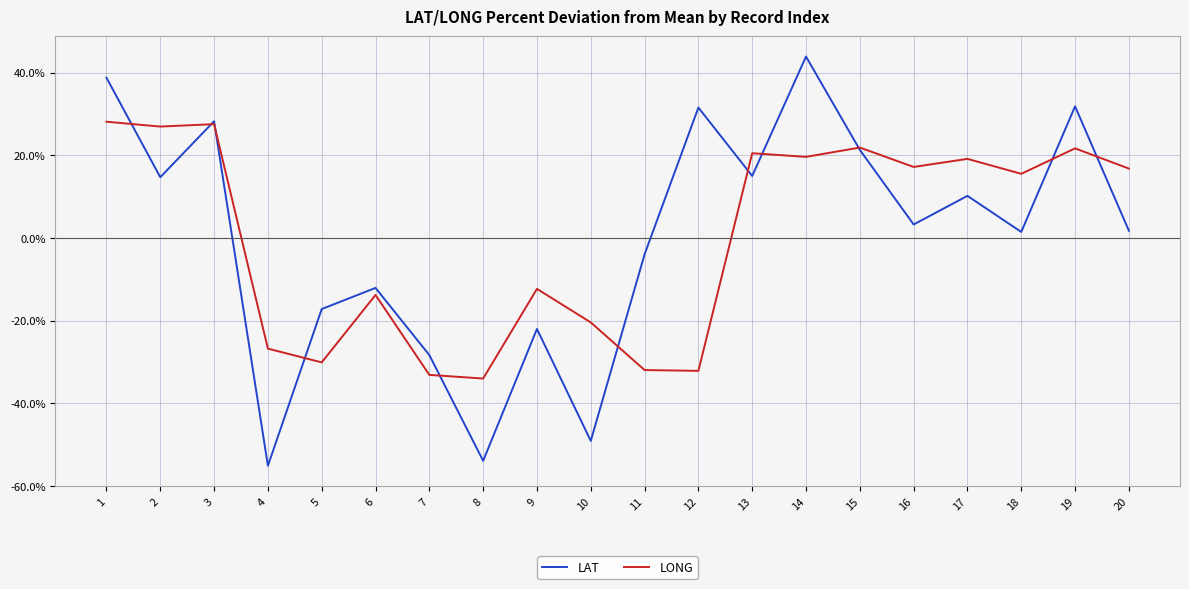

At which category does LAT reach its first local valley?

2